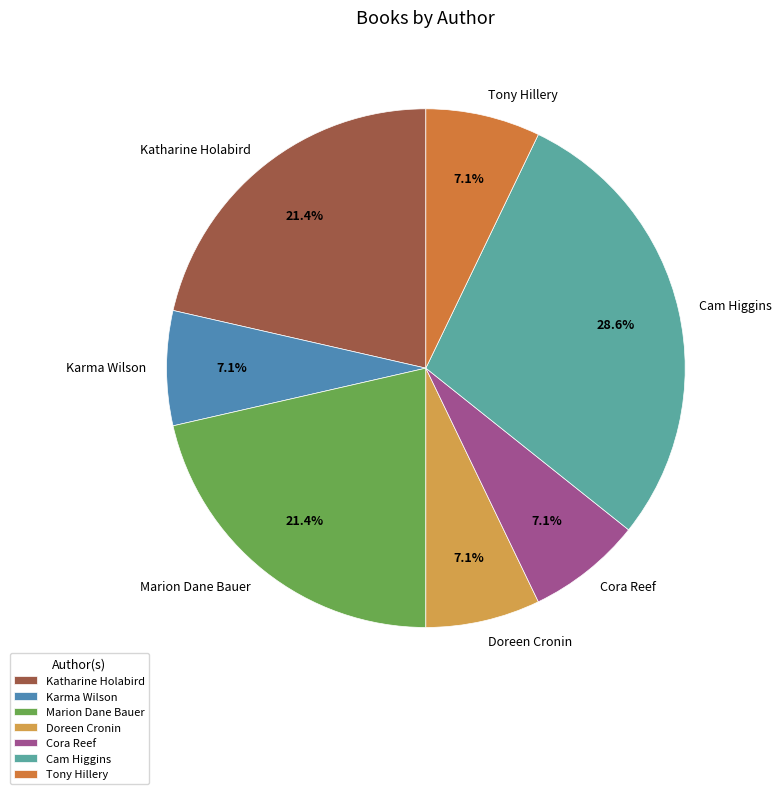

To the nearest percent, what is the average slice percentage?

14%